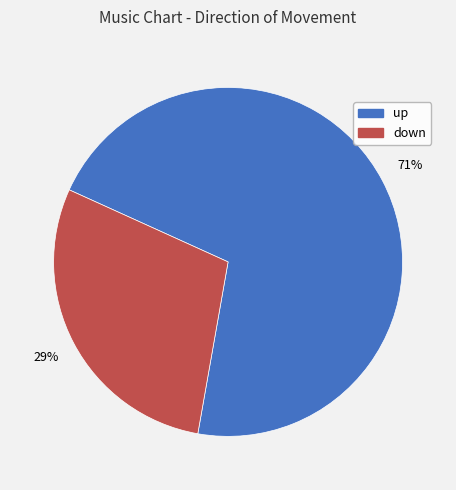

True or false: up accounts for 61% of the total.

False